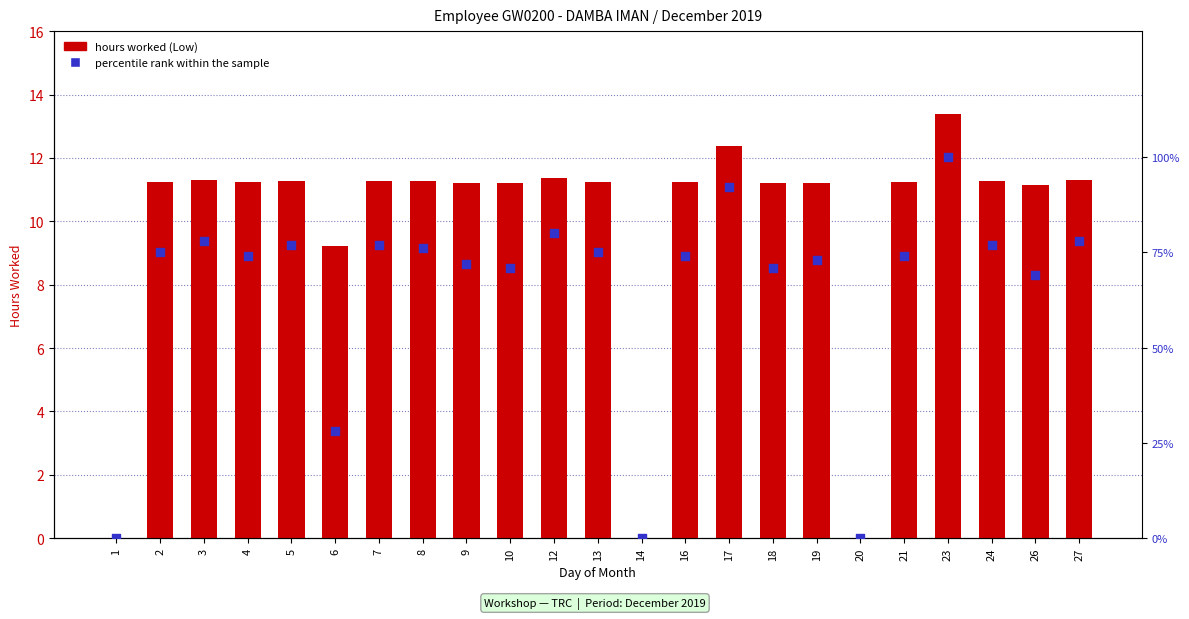

What is the total value across all series at 5?

88.3